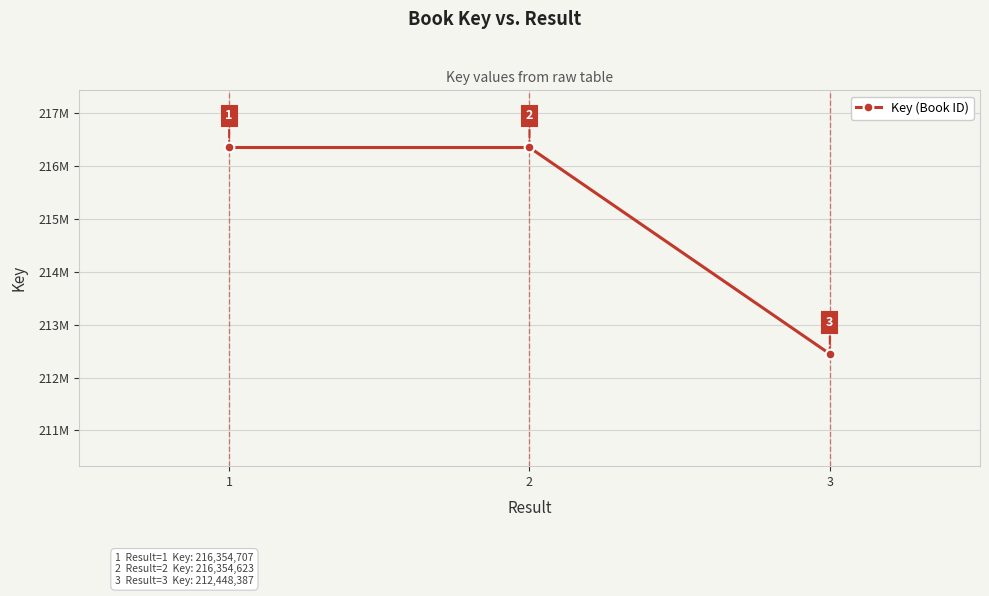

True or false: the data shows 101364860 at 1.

False